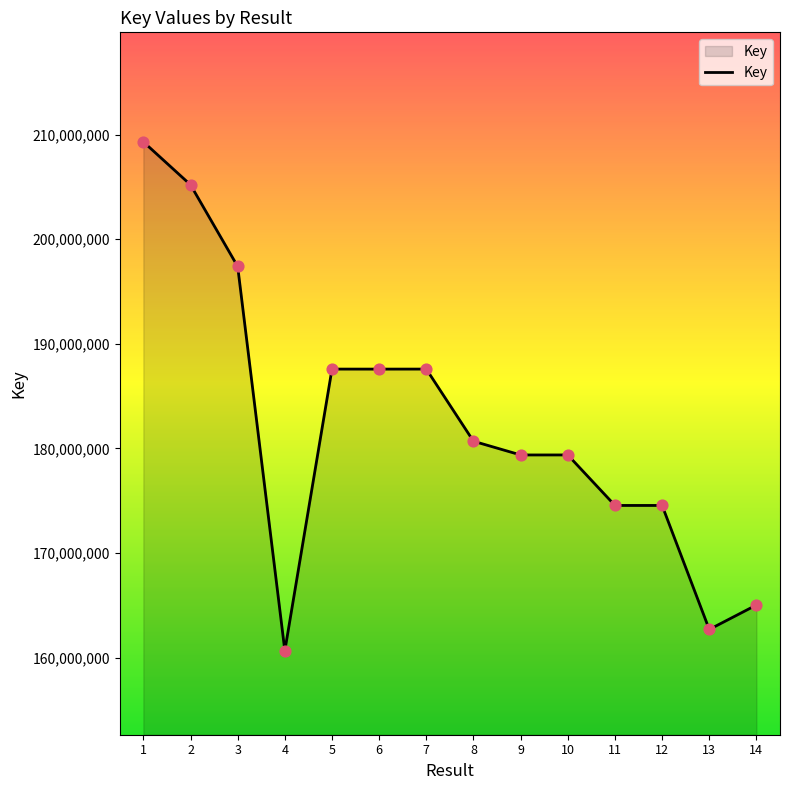

Between 11 and 7, which is larger?

7